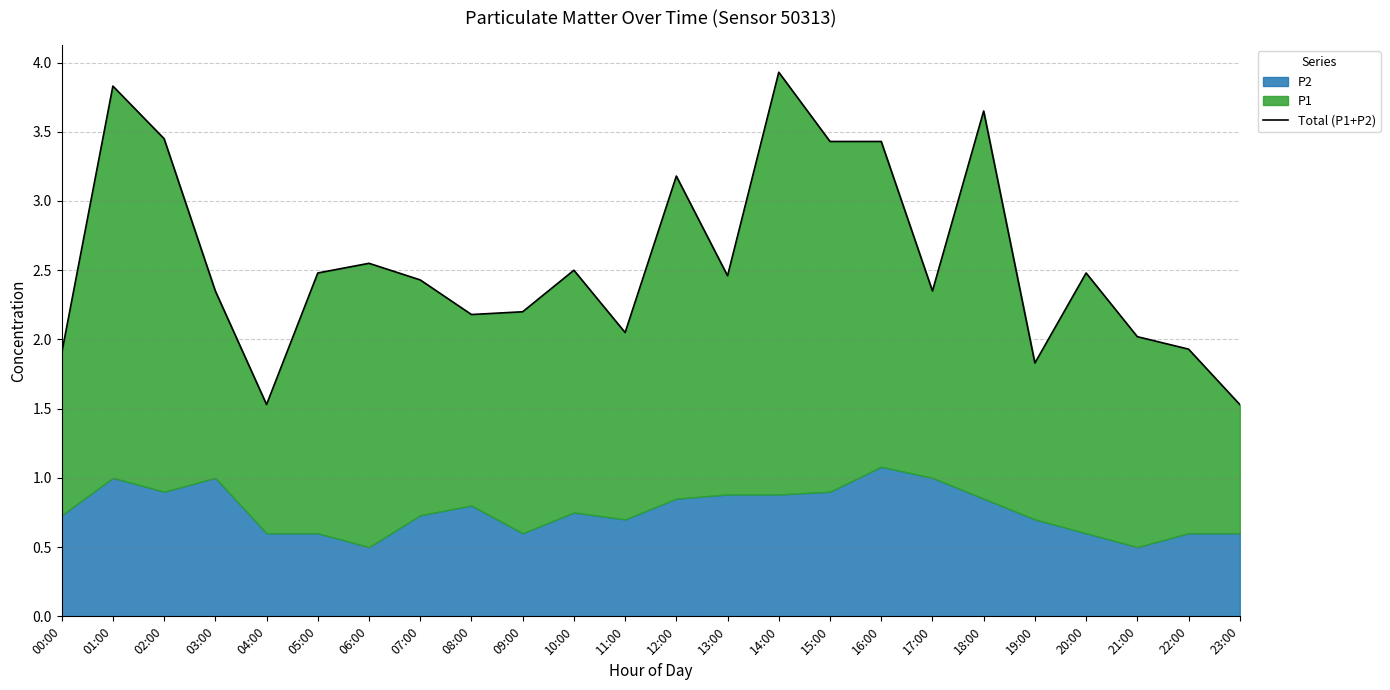

What position from the right is 14:00?

10